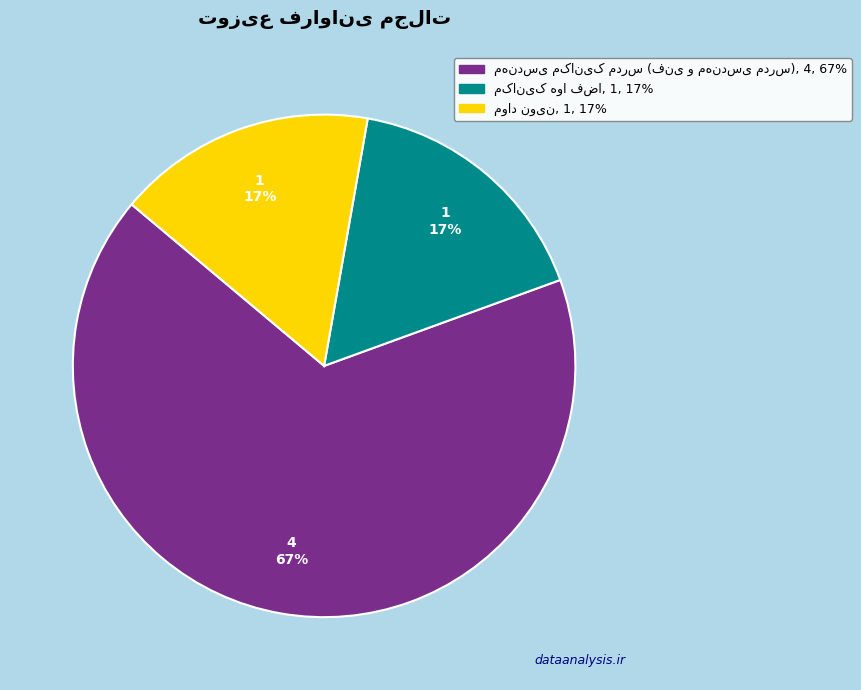

Count the number of slices in the pie.

3